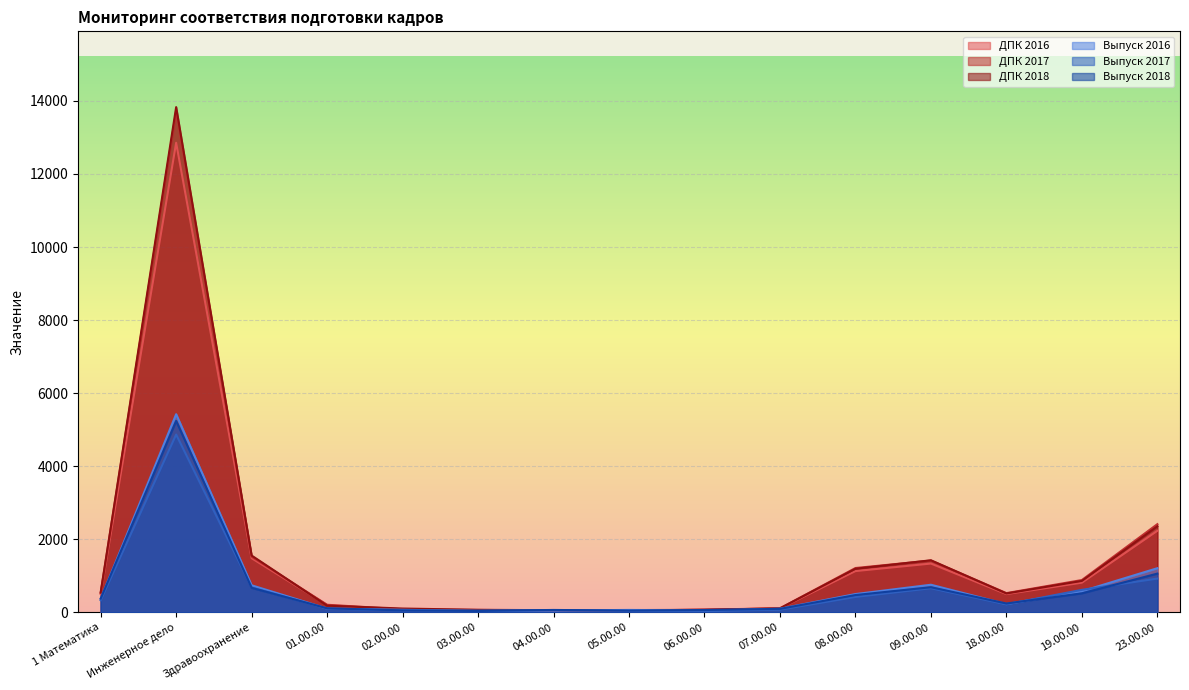

True or false: ДПК 2018 has more than 2 interior local peaks.

False